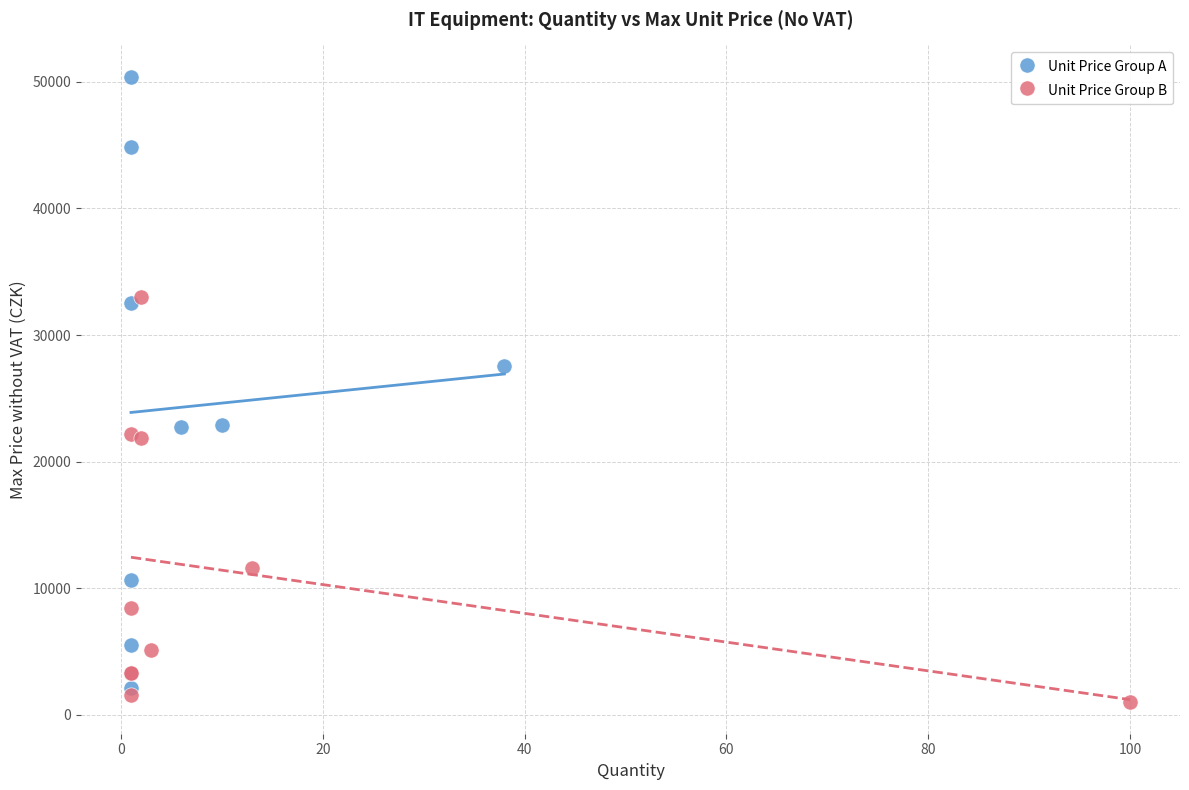

Which series contains the lowest Y value?

Unit Price Group B